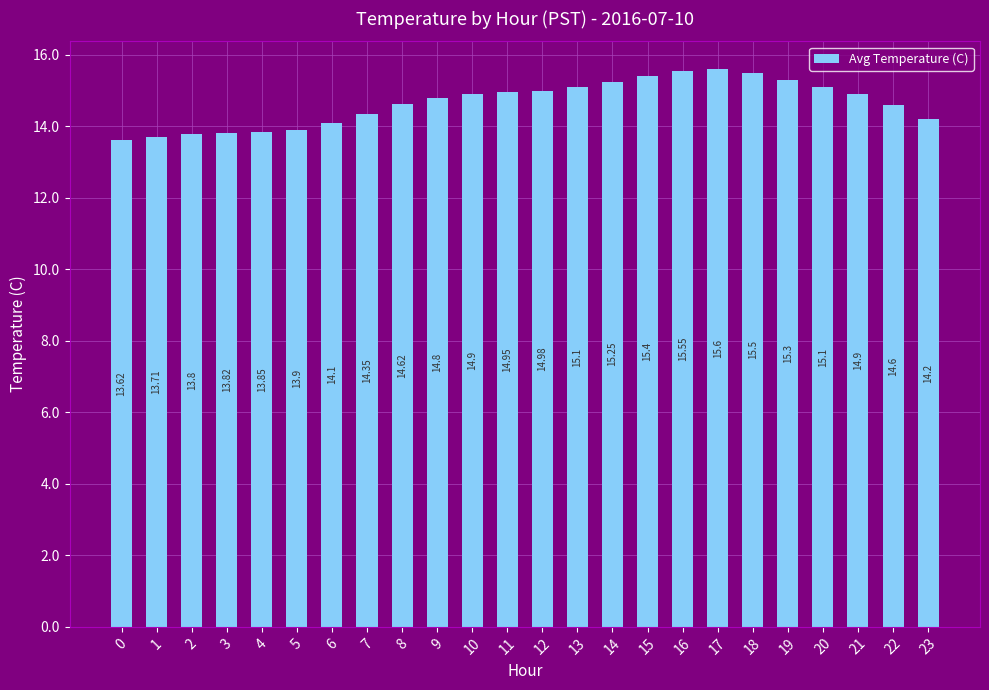

What is the difference between the maximum and minimum values?

2.0